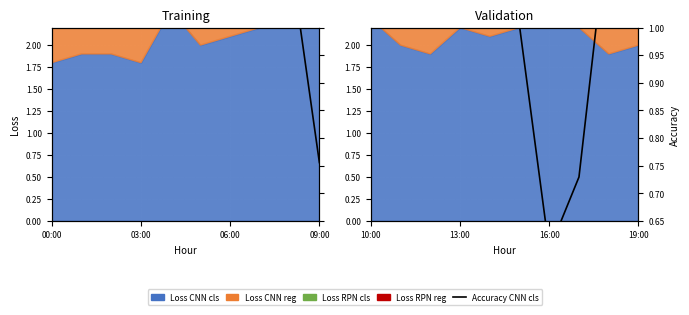

What is the greatest value displayed?

1.9